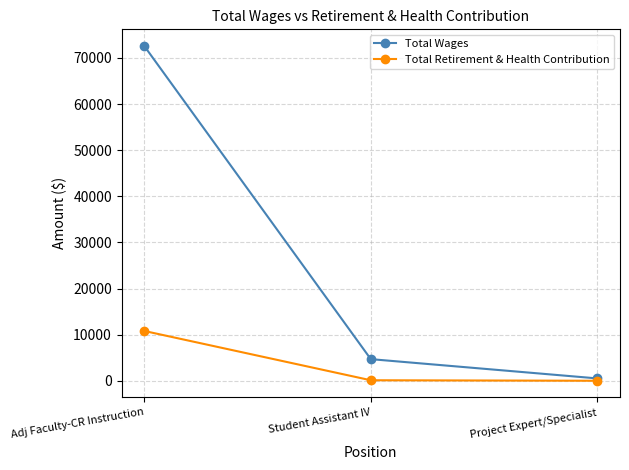

Rank the series by their average value, from lowest to highest.

Total Retirement & Health Contribution, Total Wages